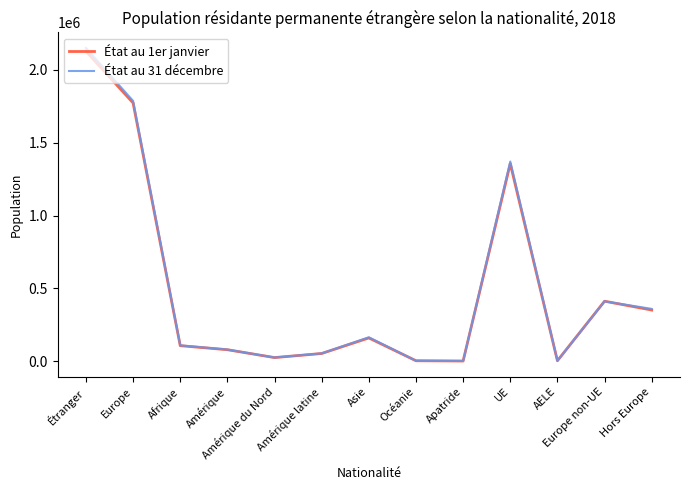

Which series has the largest range (max minus min)?

État au 31 décembre